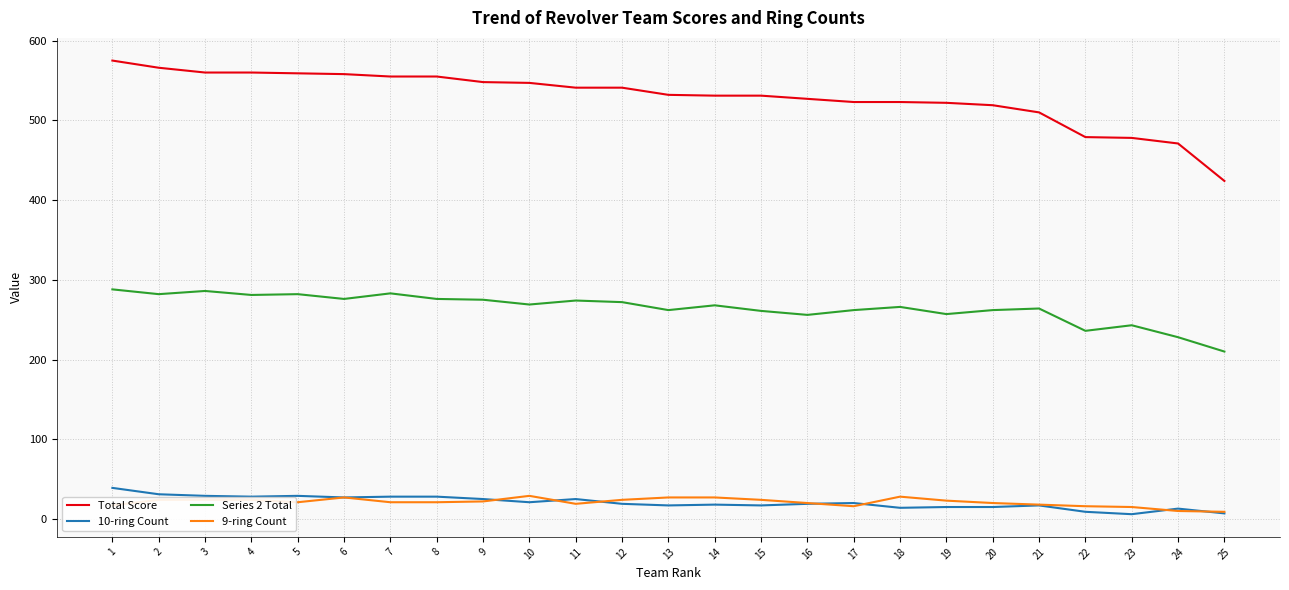

True or false: Total Score has a value of 555 at 7.

True